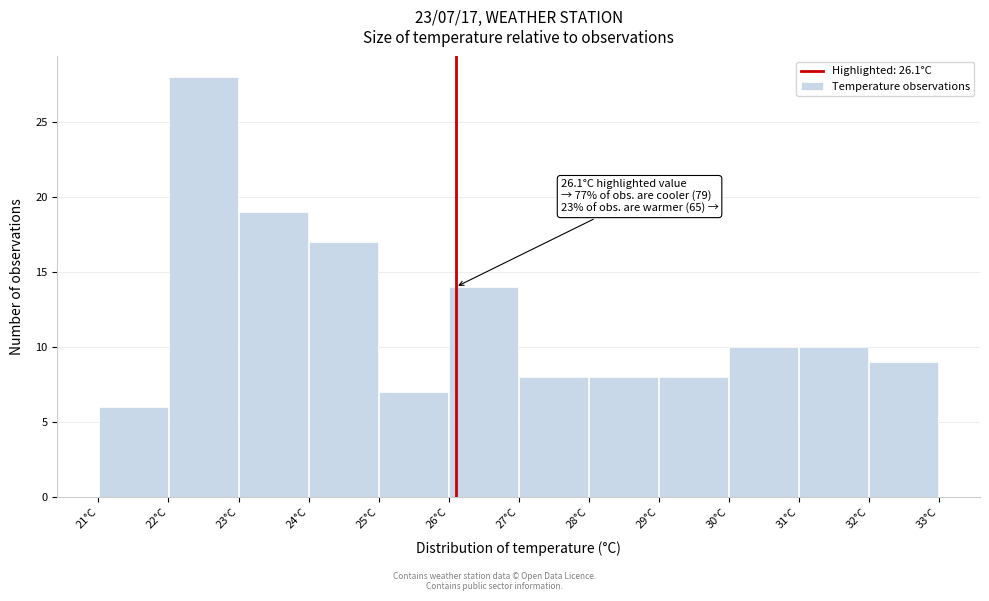

Over which range of the x-axis is the bar tallest?

22 to 23